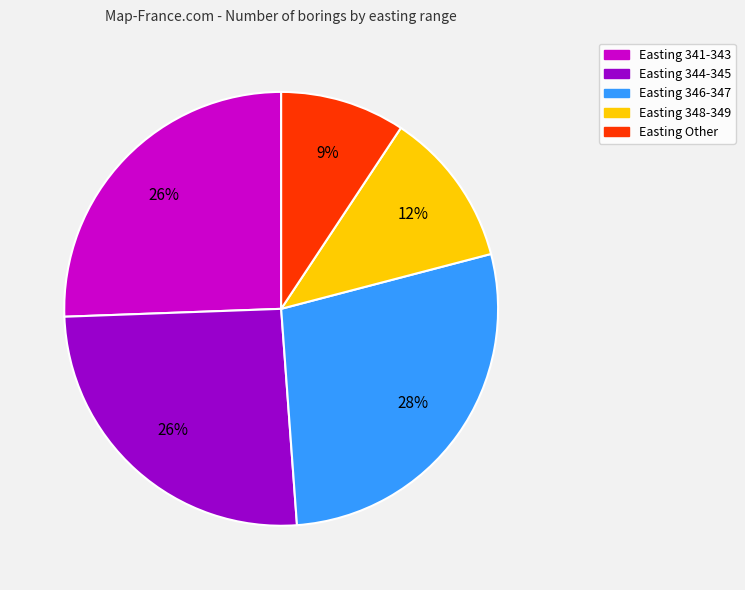

How many slices are in this pie chart?

5